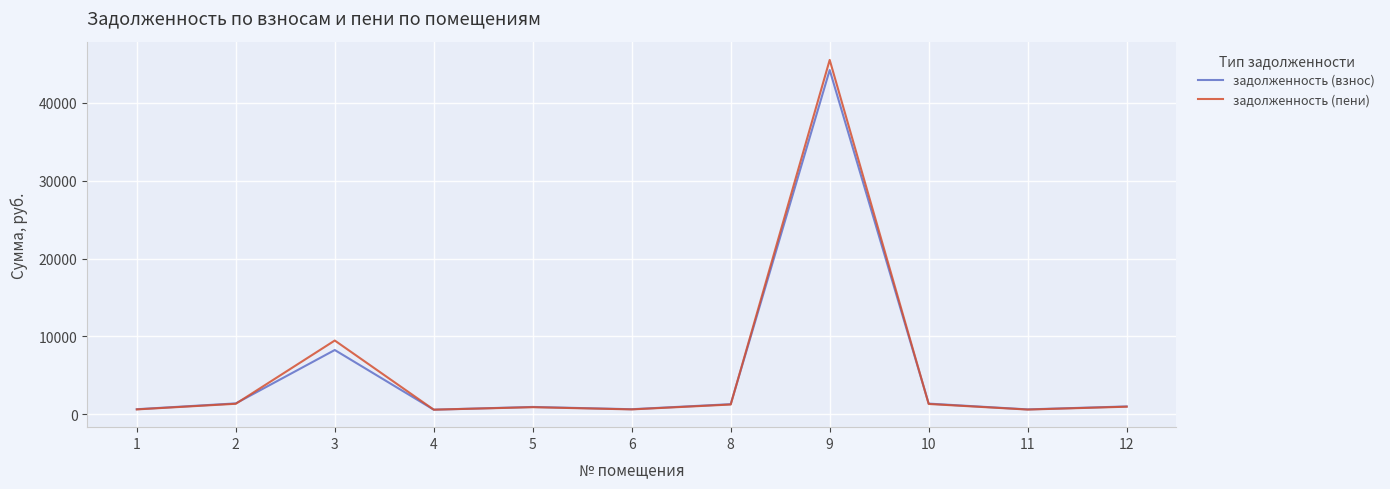

What is the maximum value shown in the chart?

45506.0